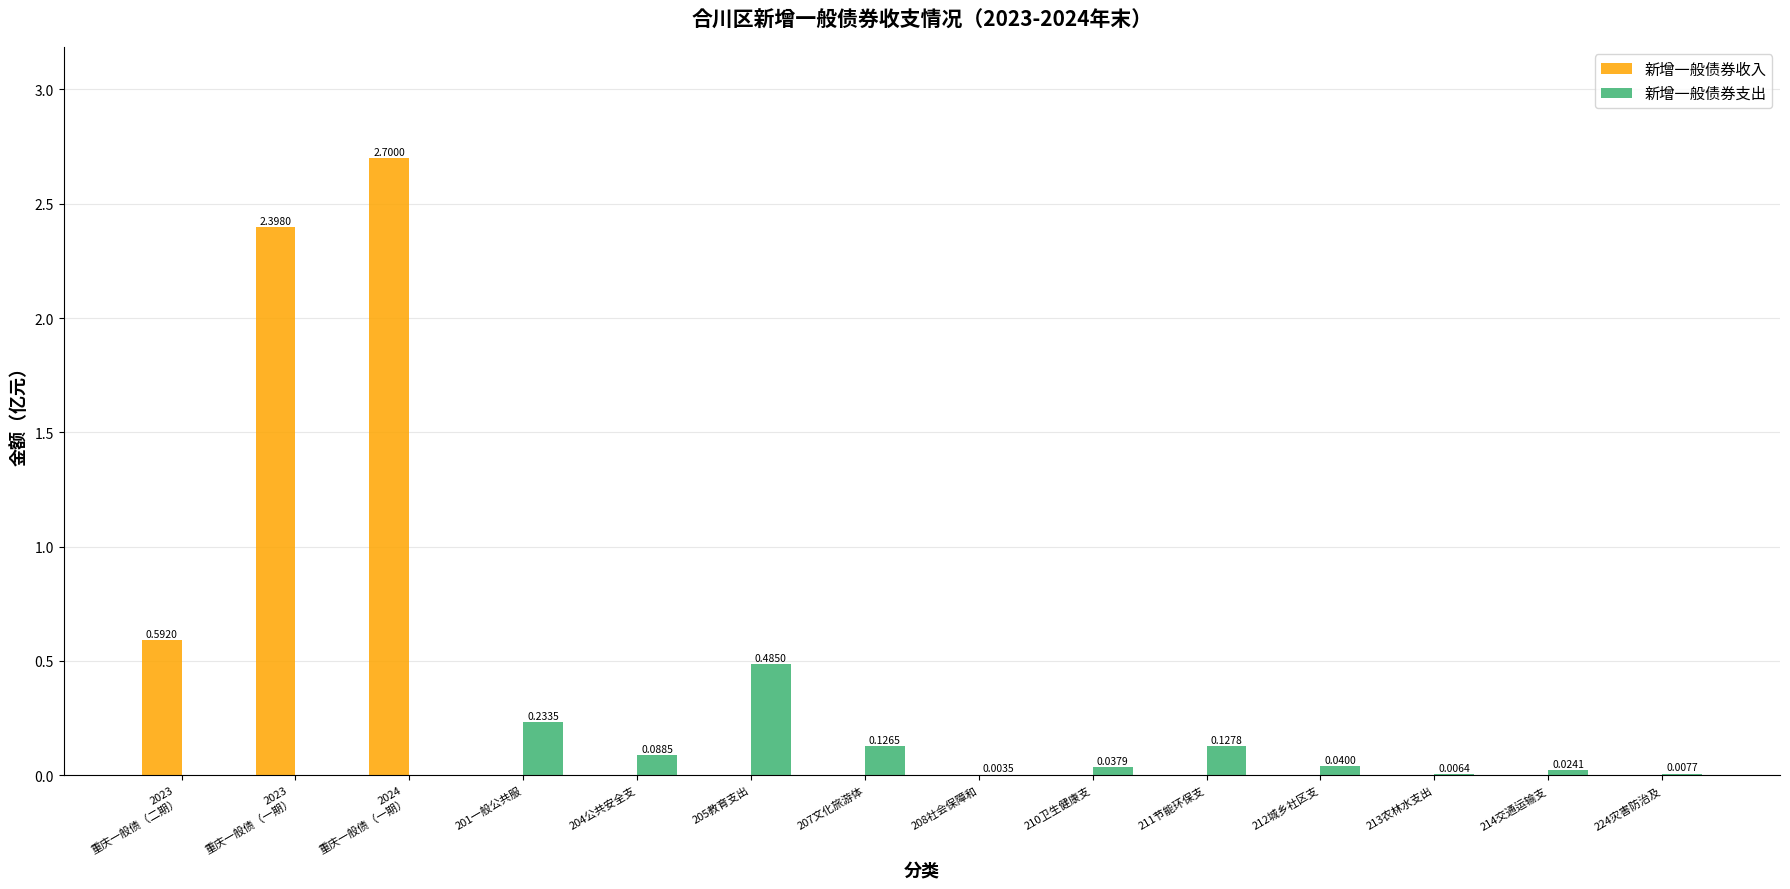

How many values in 新增一般债券收入 are above zero?

3